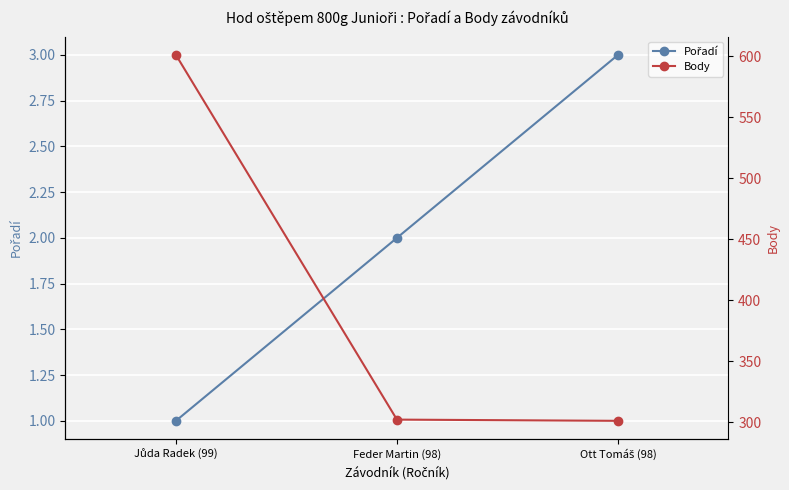

List the labels in order of Body value, largest first.

Jůda Radek (99), Feder Martin (98), Ott Tomáš (98)